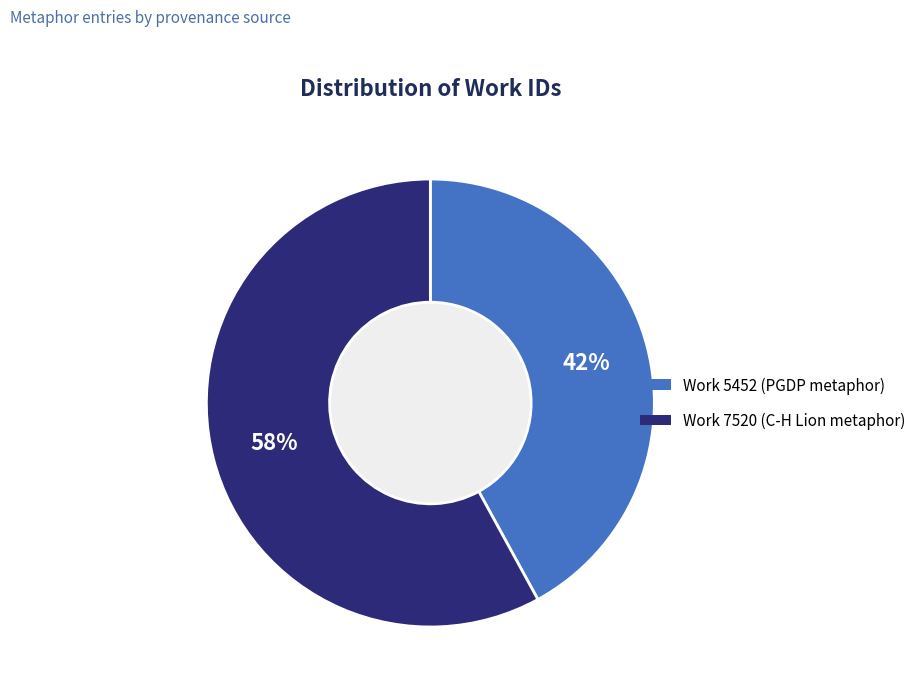

To the nearest percent, what is the difference between the largest and smallest slice percentages?

16%